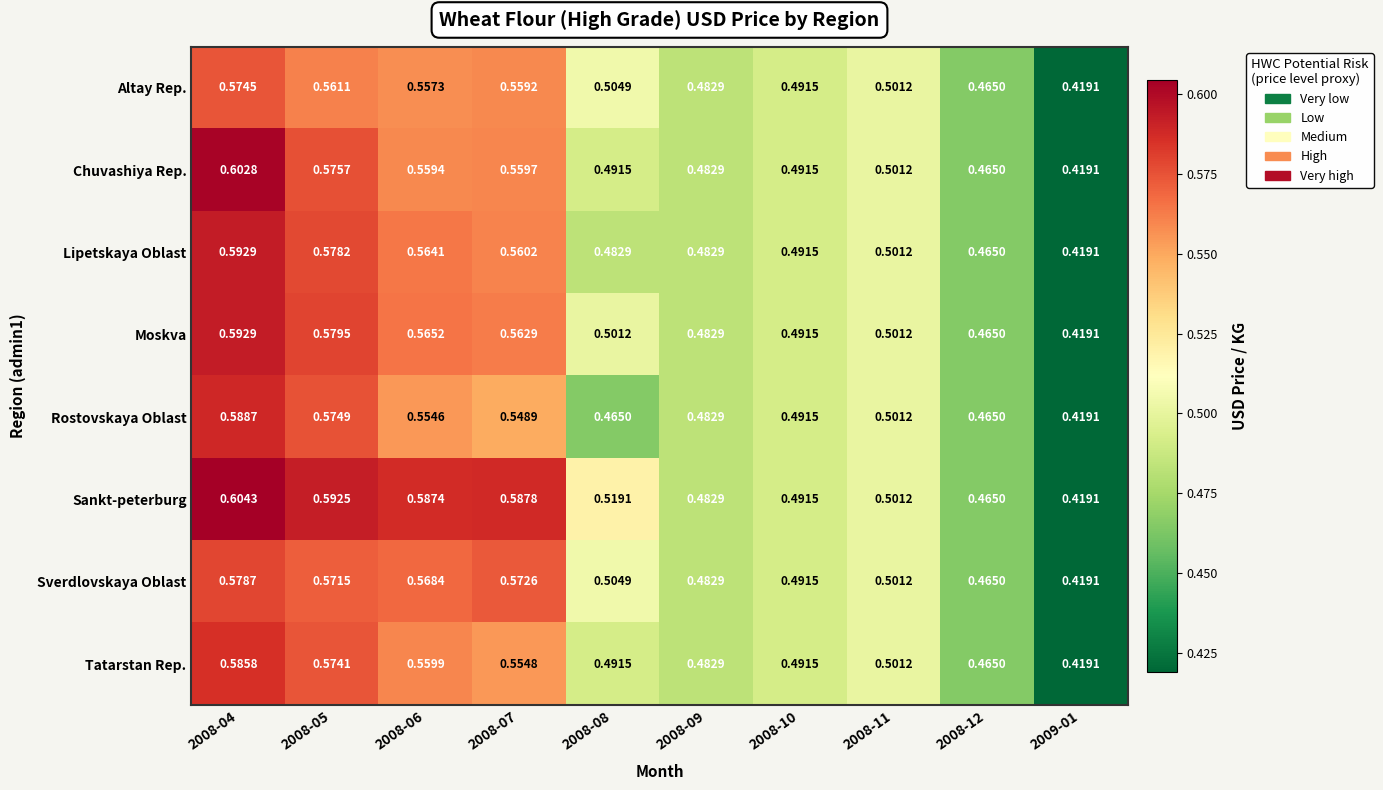

Is the value of Sverdlovskaya Oblast at 2008-10 greater than the value of Chuvashiya Rep. at 2008-04?

No